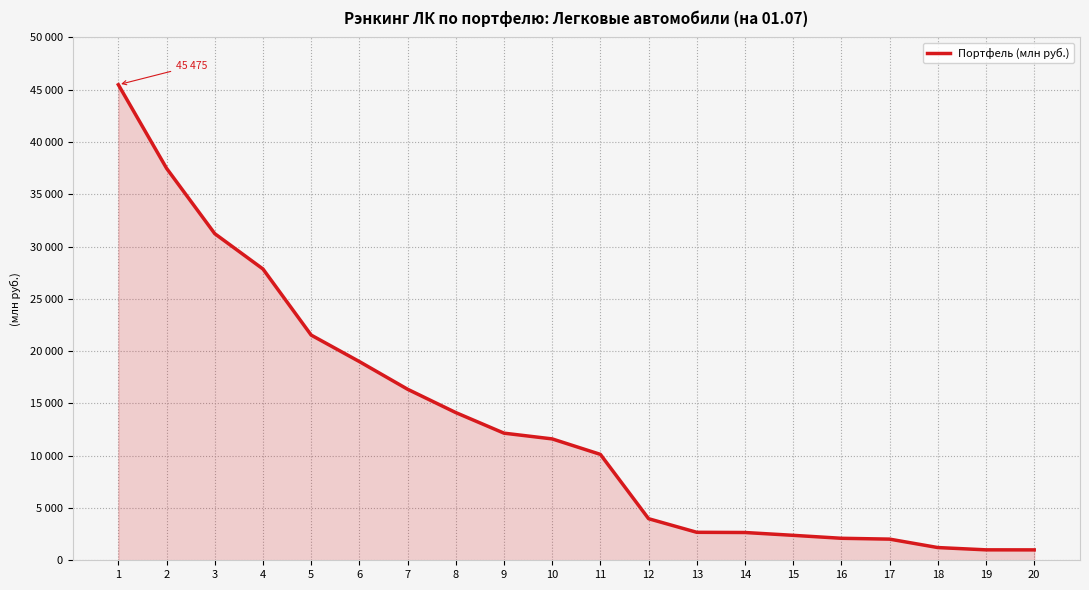

Is this an area chart (filled region under the line)?

Yes